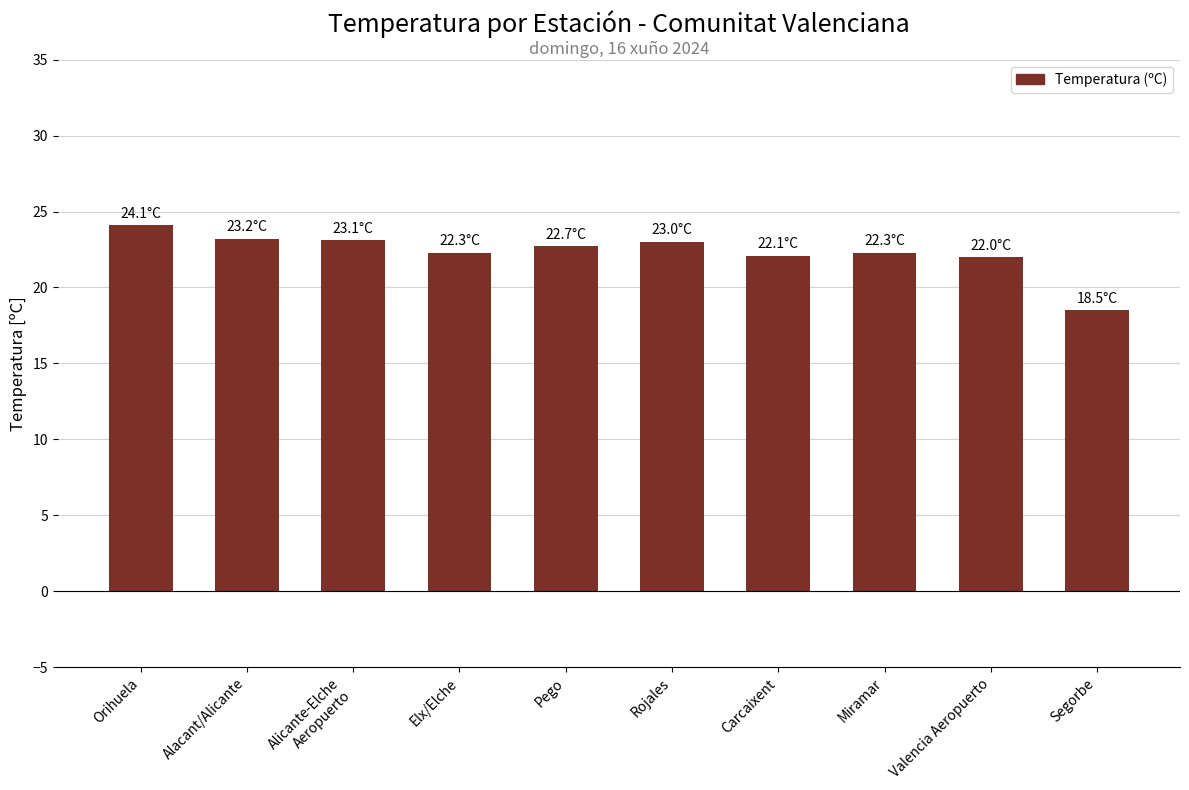

What is the sum of all values?

223.3